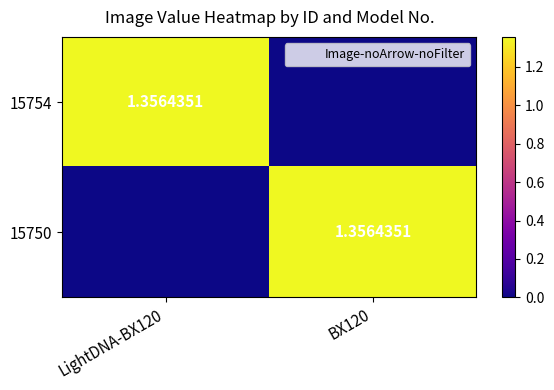

What is the greatest value displayed?

1.4